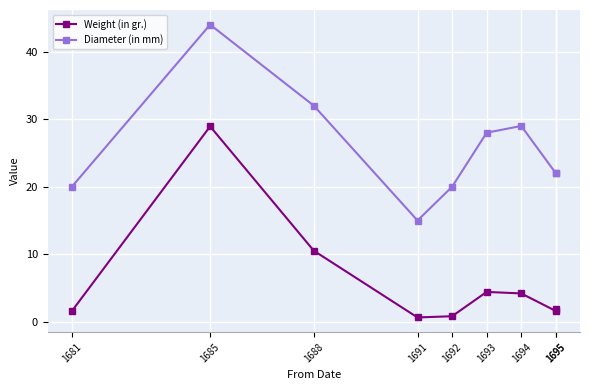

Rank the categories by Weight (in gr.) value from highest to lowest.

1685, 1688, 1693, 1694, 1695, 1695, 1681, 1692, 1691